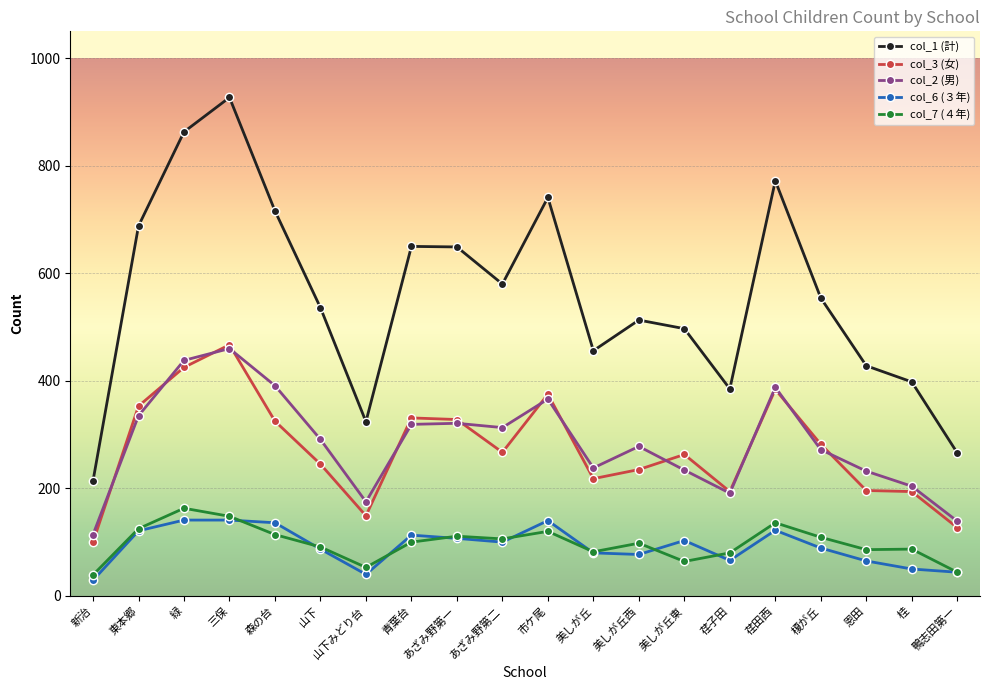

What is the label of the 17th point from the right?

三保